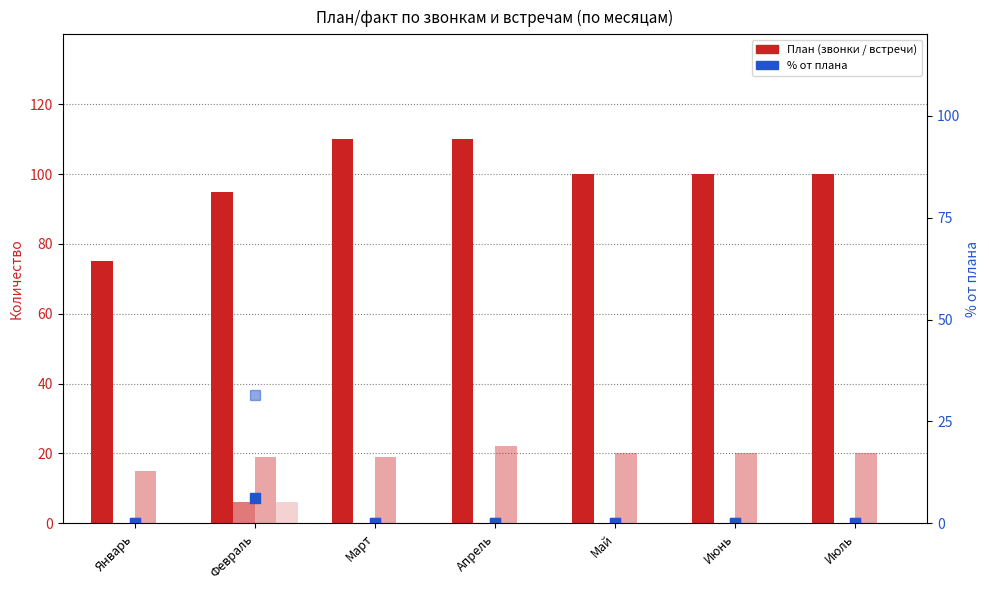

Reading right to left, transcribe all the data shown in this chart.

План звонки: 100.0	100.0	100.0	110.0	110.0	95.0	75.0
Факт звонки: 0.0	0.0	0.0	0.0	0.0	6.0	0.0
План встречи: 20.0	20.0	20.0	22.0	19.0	19.0	15.0
Факт встречи: 0.0	0.0	0.0	0.0	0.0	6.0	0.0
% звонков: 0.0	0.0	0.0	0.0	0.0	6.3	0.0
% встреч: 0.0	0.0	0.0	0.0	0.0	31.6	0.0